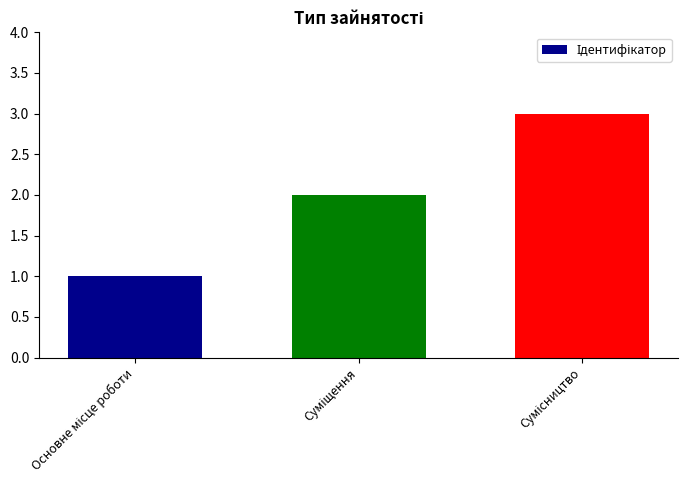

What is the greatest value displayed?

3